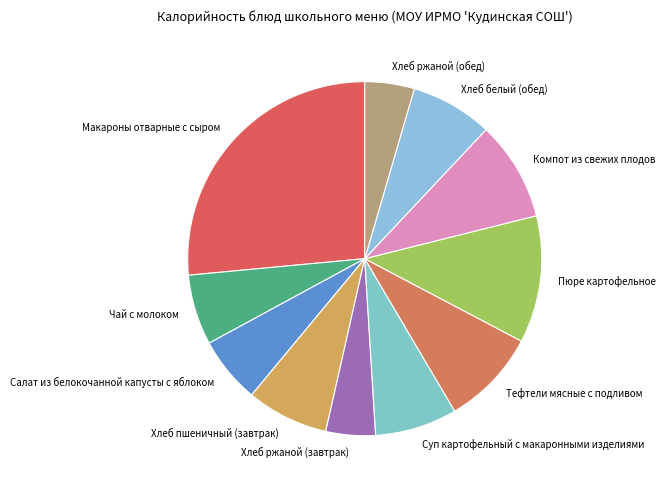

Is there a majority slice in this chart?

No